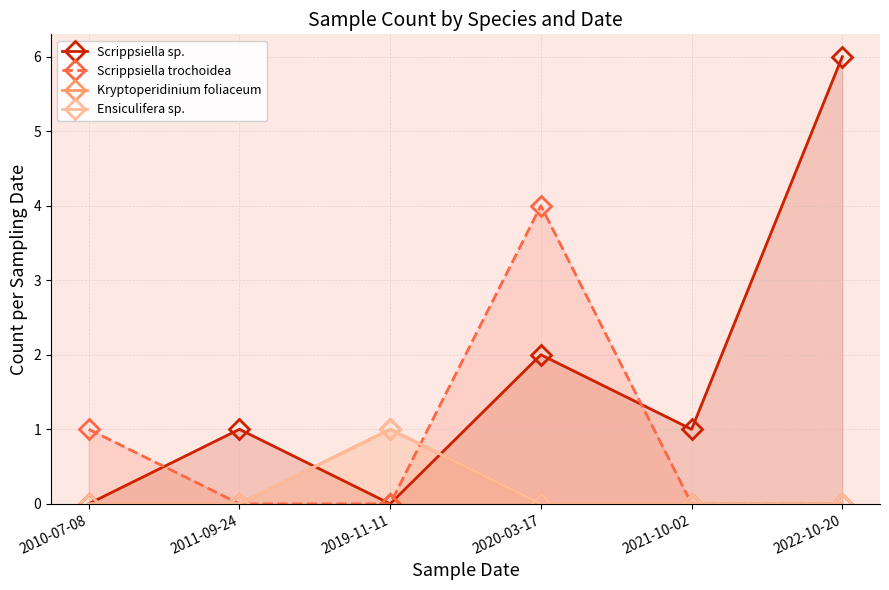

Is the value of Kryptoperidinium foliaceum at 2020-03-17 greater than the value of Scrippsiella trochoidea at 2010-07-08?

No